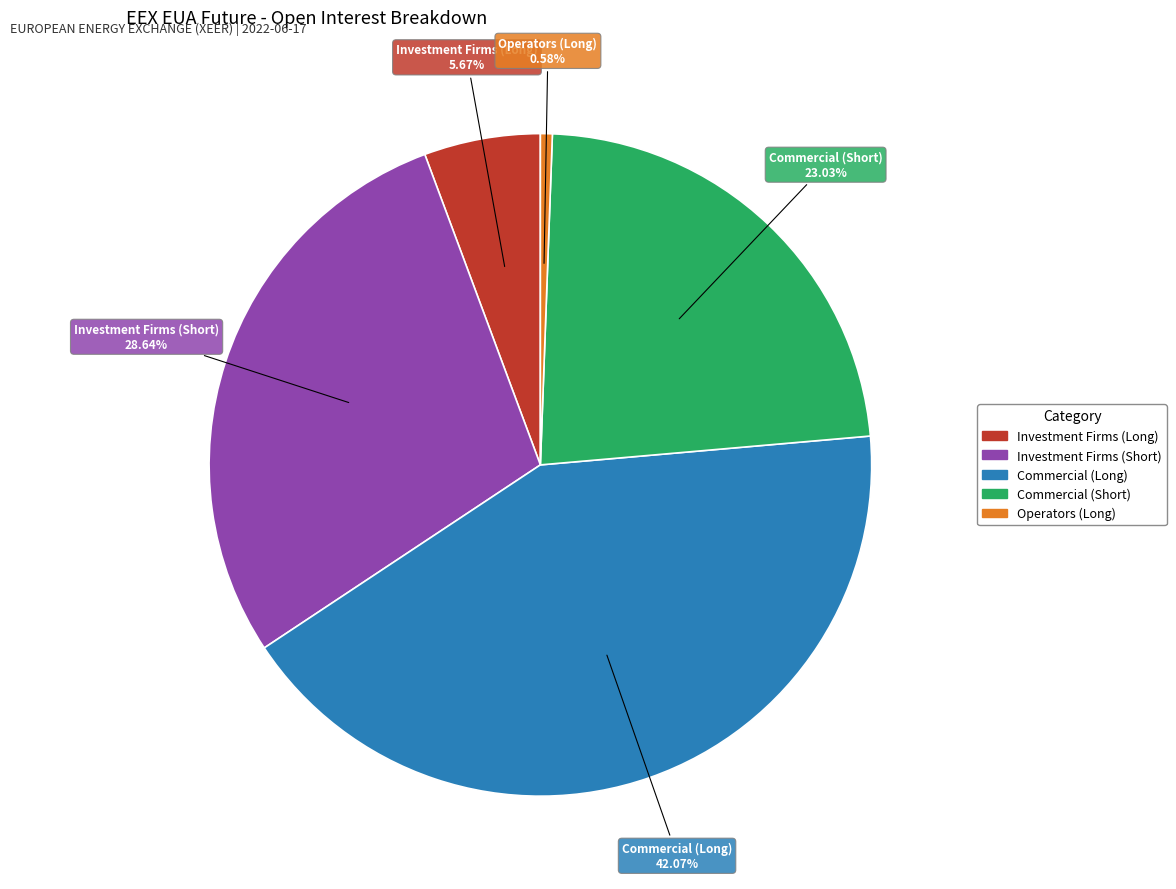

Does any single category account for the majority?

No